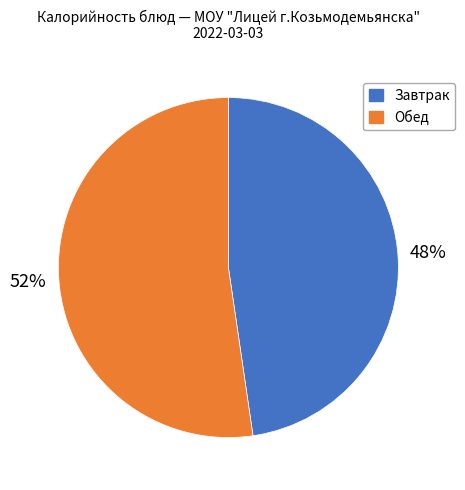

Is there any slice that represents more than half of the pie?

Yes